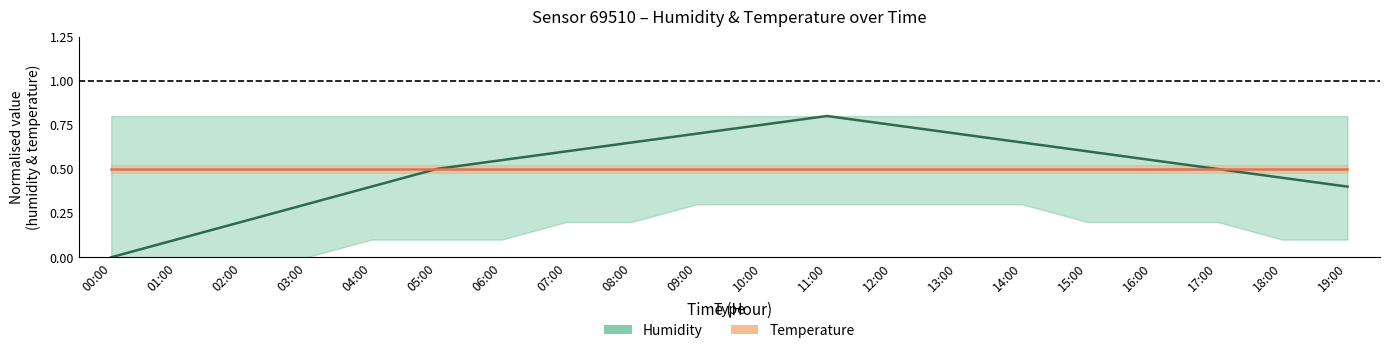

Does the chart display data point markers on the line(s)?

No